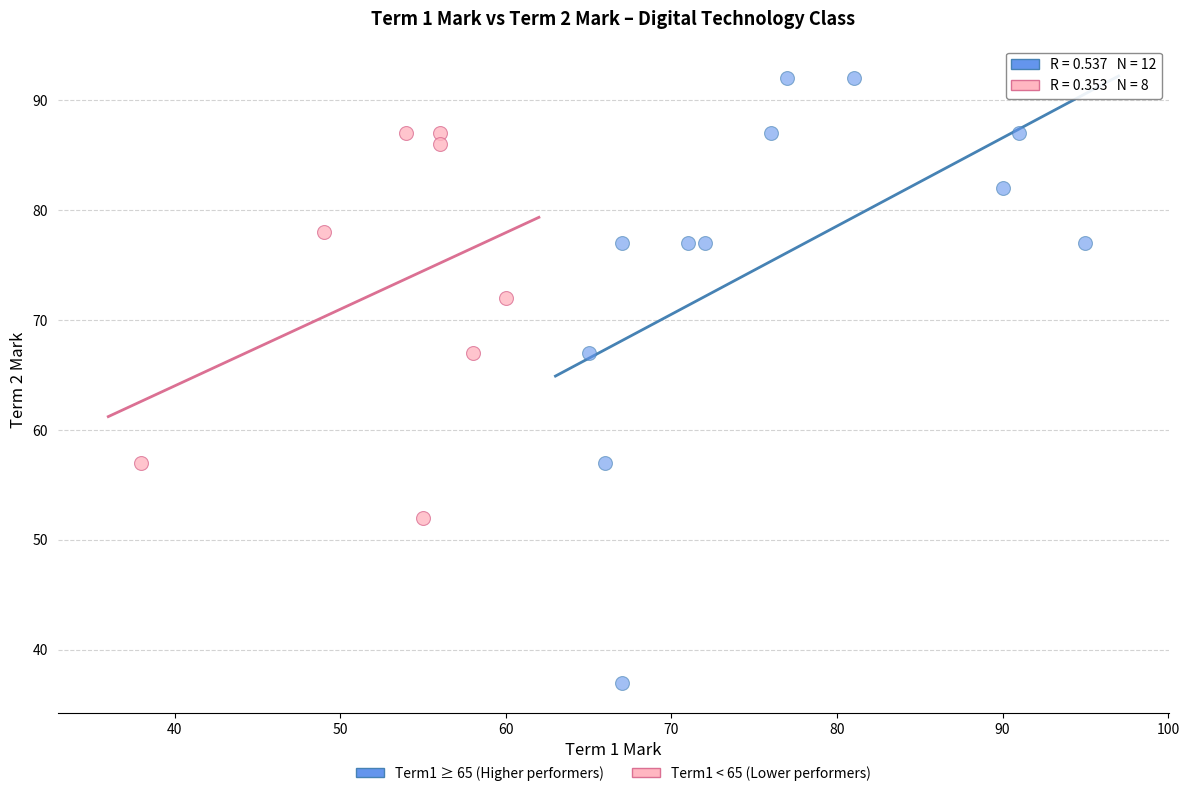

What are all the series names shown in the legend?

Term1 ≥ 65 (Higher performers), Term1 < 65 (Lower performers)